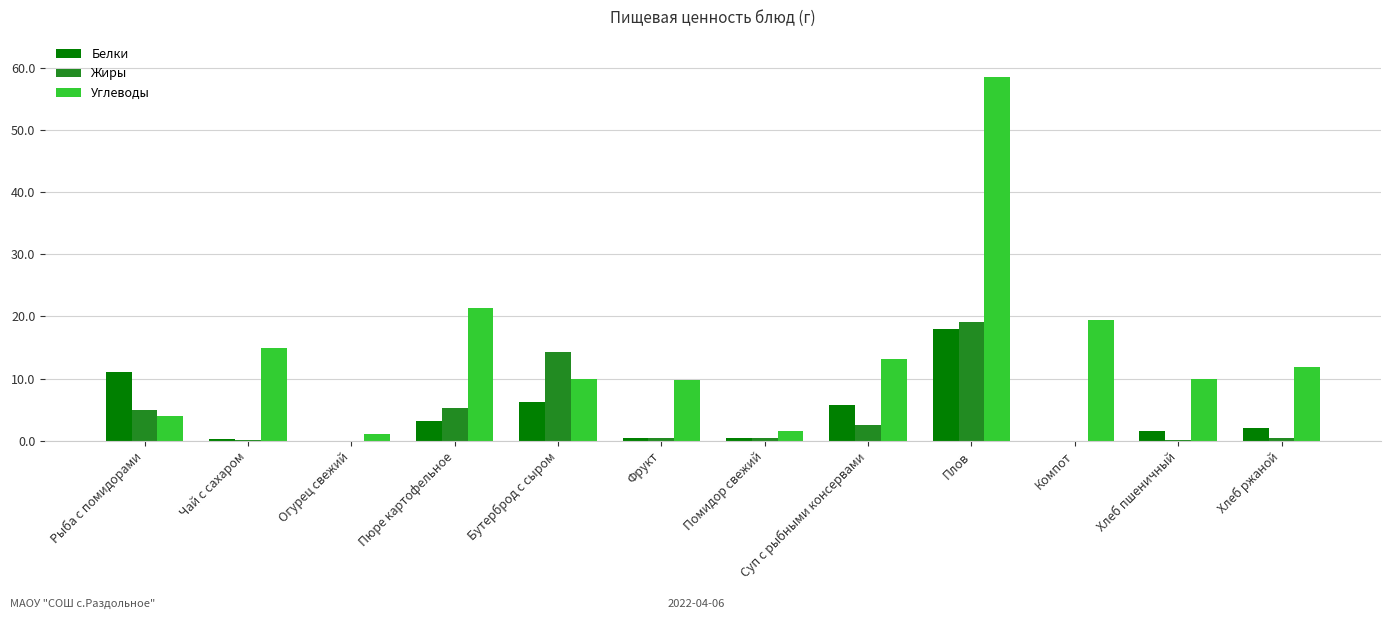

Read the Белки value at Пюре картофельное.

3.2